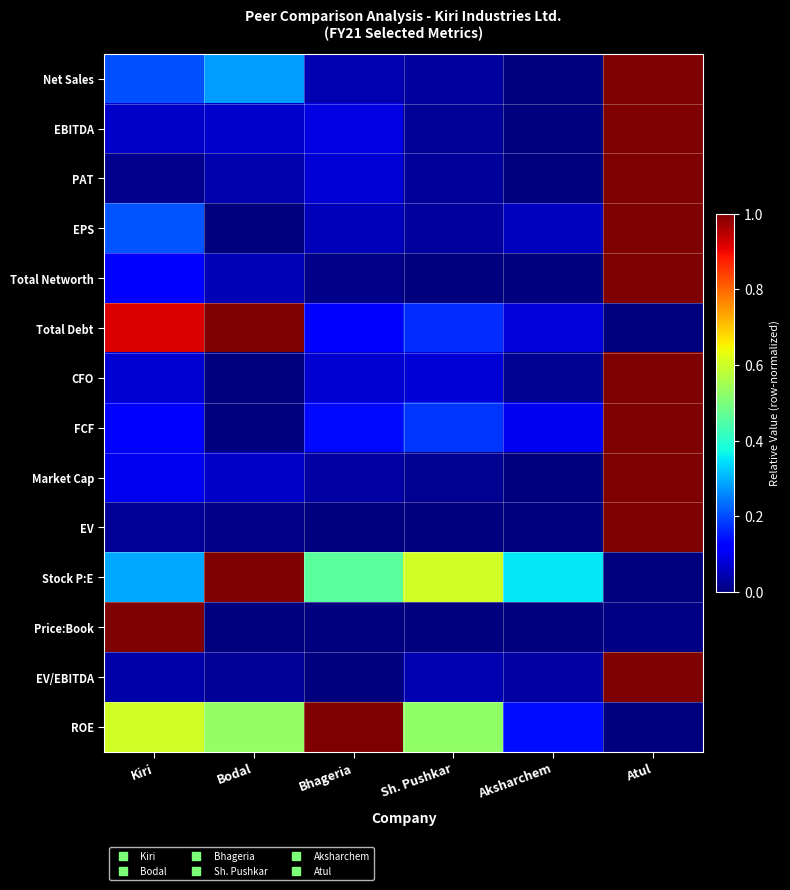

Reading left to right, list all the values displayed in this chart.

Net Sales: Kiri=0.2	Bodal=0.3	Bhageria=0.0	Sh. Pushkar=0.0	Aksharchem=0.0	Atul=1.0
EBITDA: Kiri=0.1	Bodal=0.1	Bhageria=0.1	Sh. Pushkar=0.0	Aksharchem=0.0	Atul=1.0
PAT: Kiri=0.0	Bodal=0.0	Bhageria=0.1	Sh. Pushkar=0.0	Aksharchem=0.0	Atul=1.0
EPS: Kiri=0.2	Bodal=0.0	Bhageria=0.1	Sh. Pushkar=0.0	Aksharchem=0.1	Atul=1.0
Total Networth: Kiri=0.1	Bodal=0.0	Bhageria=0.0	Sh. Pushkar=0.0	Aksharchem=0.0	Atul=1.0
Total Debt: Kiri=0.9	Bodal=1.0	Bhageria=0.1	Sh. Pushkar=0.2	Aksharchem=0.1	Atul=0.0
CFO: Kiri=0.1	Bodal=0.0	Bhageria=0.1	Sh. Pushkar=0.1	Aksharchem=0.0	Atul=1.0
FCF: Kiri=0.1	Bodal=0.0	Bhageria=0.1	Sh. Pushkar=0.2	Aksharchem=0.1	Atul=1.0
Market Cap: Kiri=0.1	Bodal=0.1	Bhageria=0.0	Sh. Pushkar=0.0	Aksharchem=0.0	Atul=1.0
EV: Kiri=0.0	Bodal=0.0	Bhageria=0.0	Sh. Pushkar=0.0	Aksharchem=0.0	Atul=1.0
Stock P:E: Kiri=0.3	Bodal=1.0	Bhageria=0.5	Sh. Pushkar=0.6	Aksharchem=0.4	Atul=0.0
Price:Book: Kiri=1.0	Bodal=0.0	Bhageria=0.0	Sh. Pushkar=0.0	Aksharchem=0.0	Atul=0.0
EV/EBITDA: Kiri=0.0	Bodal=0.0	Bhageria=0.0	Sh. Pushkar=0.0	Aksharchem=0.0	Atul=1.0
ROE: Kiri=0.6	Bodal=0.5	Bhageria=1.0	Sh. Pushkar=0.5	Aksharchem=0.1	Atul=0.0